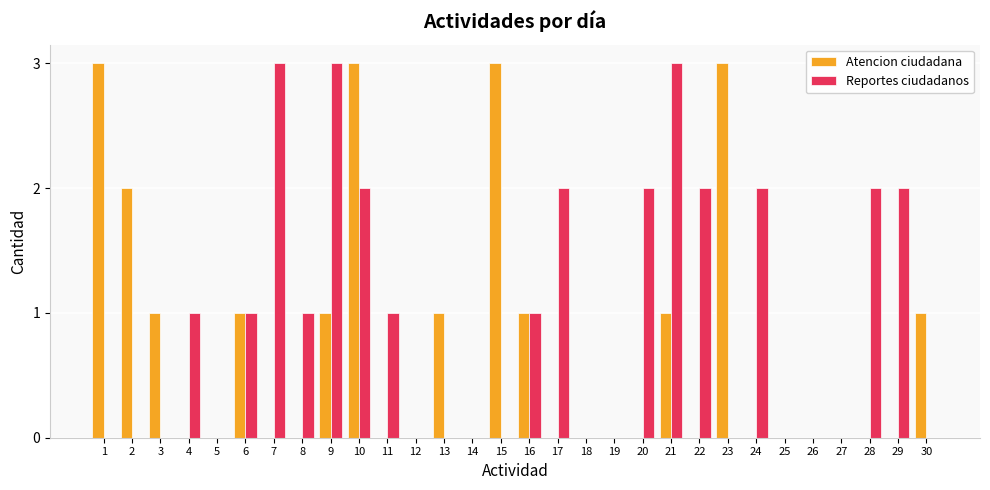

How many data points does each series have?

30